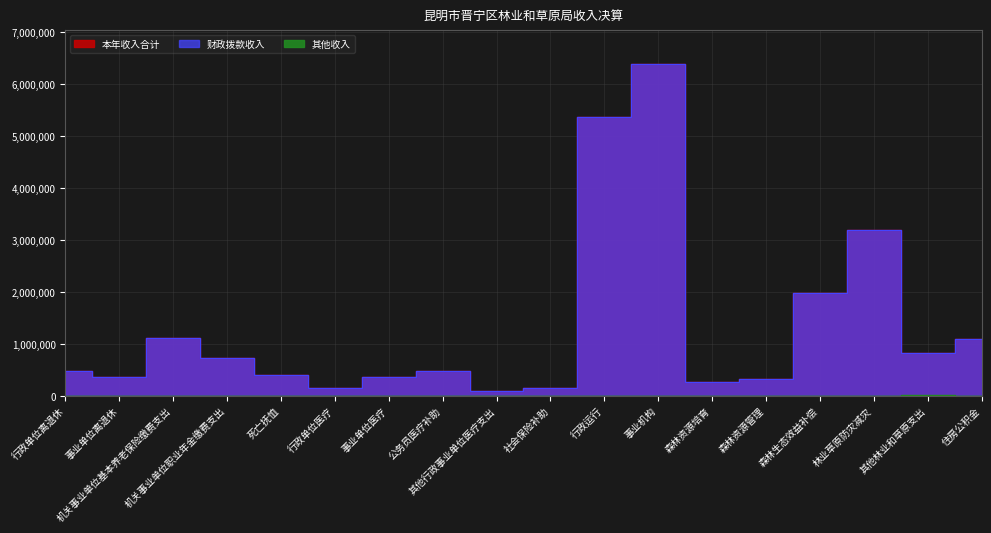

The value of 本年收入合计 at 行政单位离退休 is 812012.4. True or false?

False